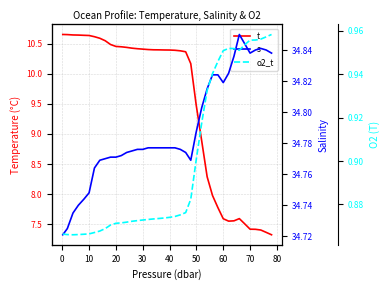

True or false: t and o2_t cross at least once.

False